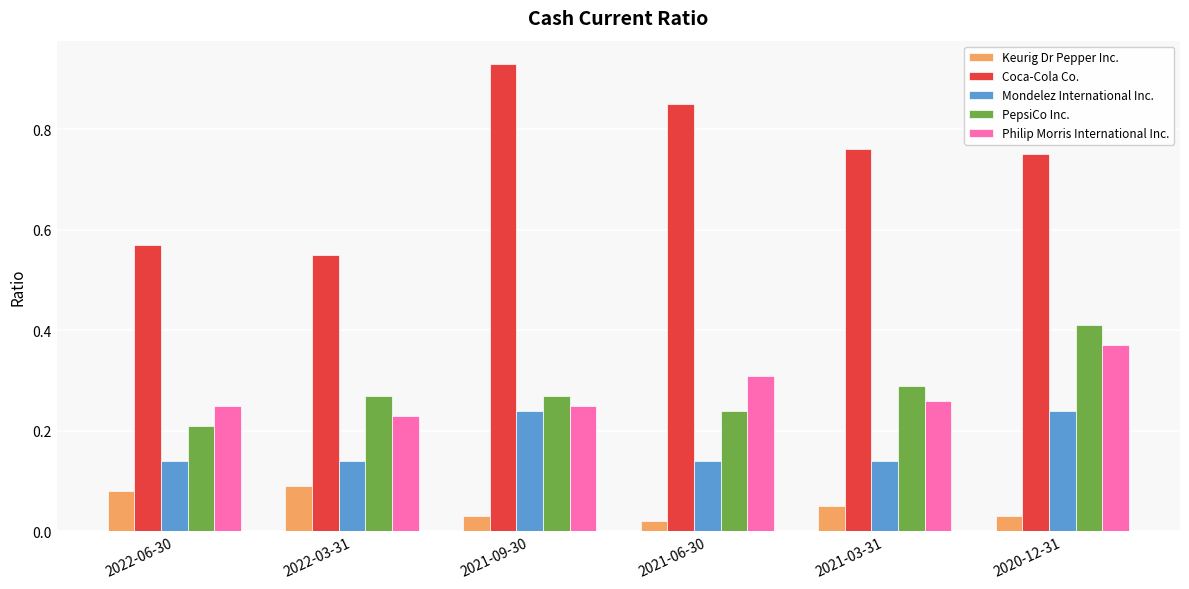

True or false: PepsiCo Inc. has a value of 0.1 at 2021-06-30.

False